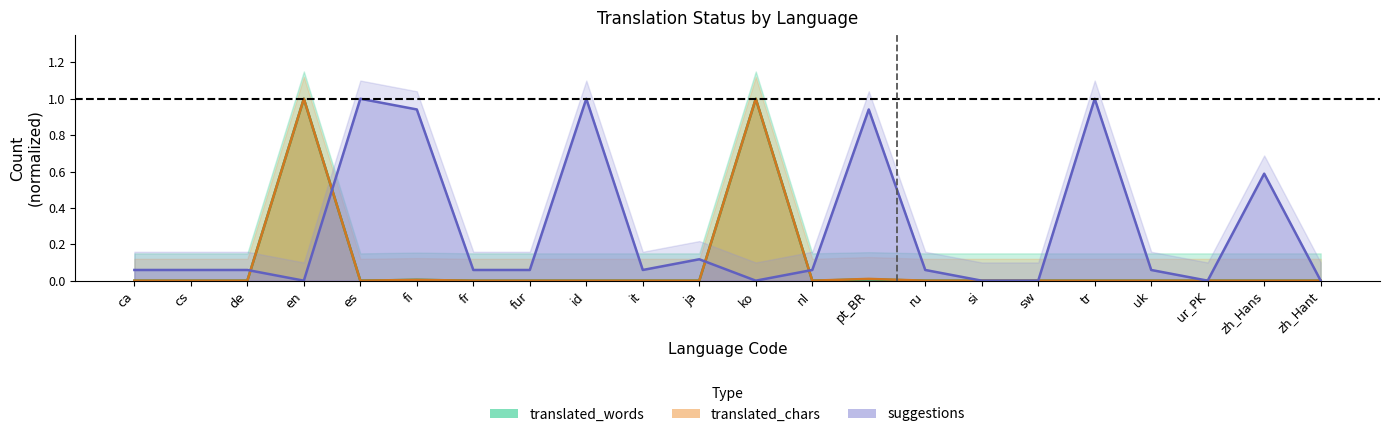

How many lines are shown in the chart?

3